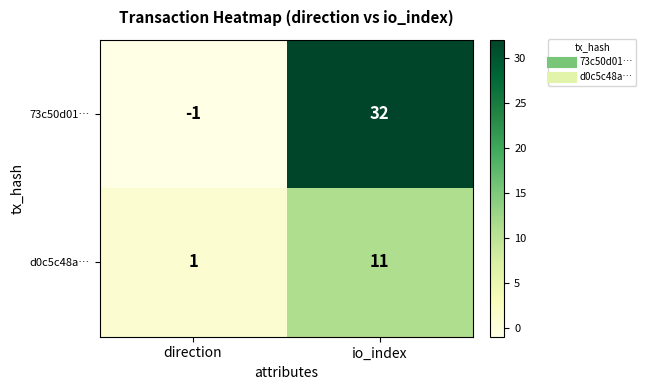

Read the 73c50d01… value at io_index, to the nearest 10.

30